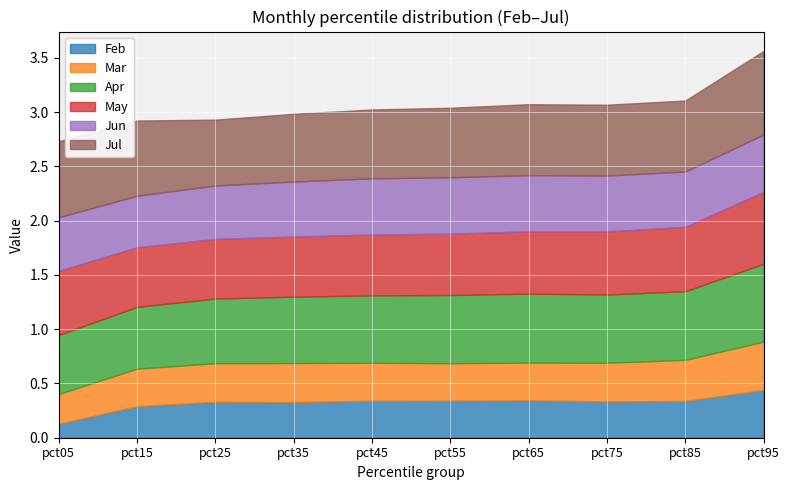

What is the difference between the highest and lowest values at pct35?

0.3